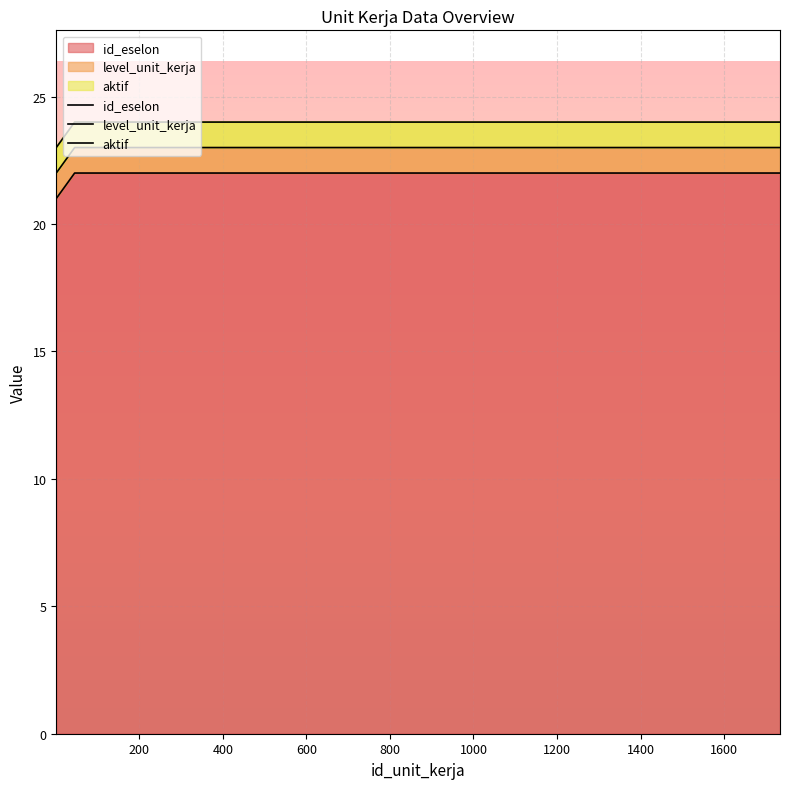

What is the sum of all id_eselon values?

439